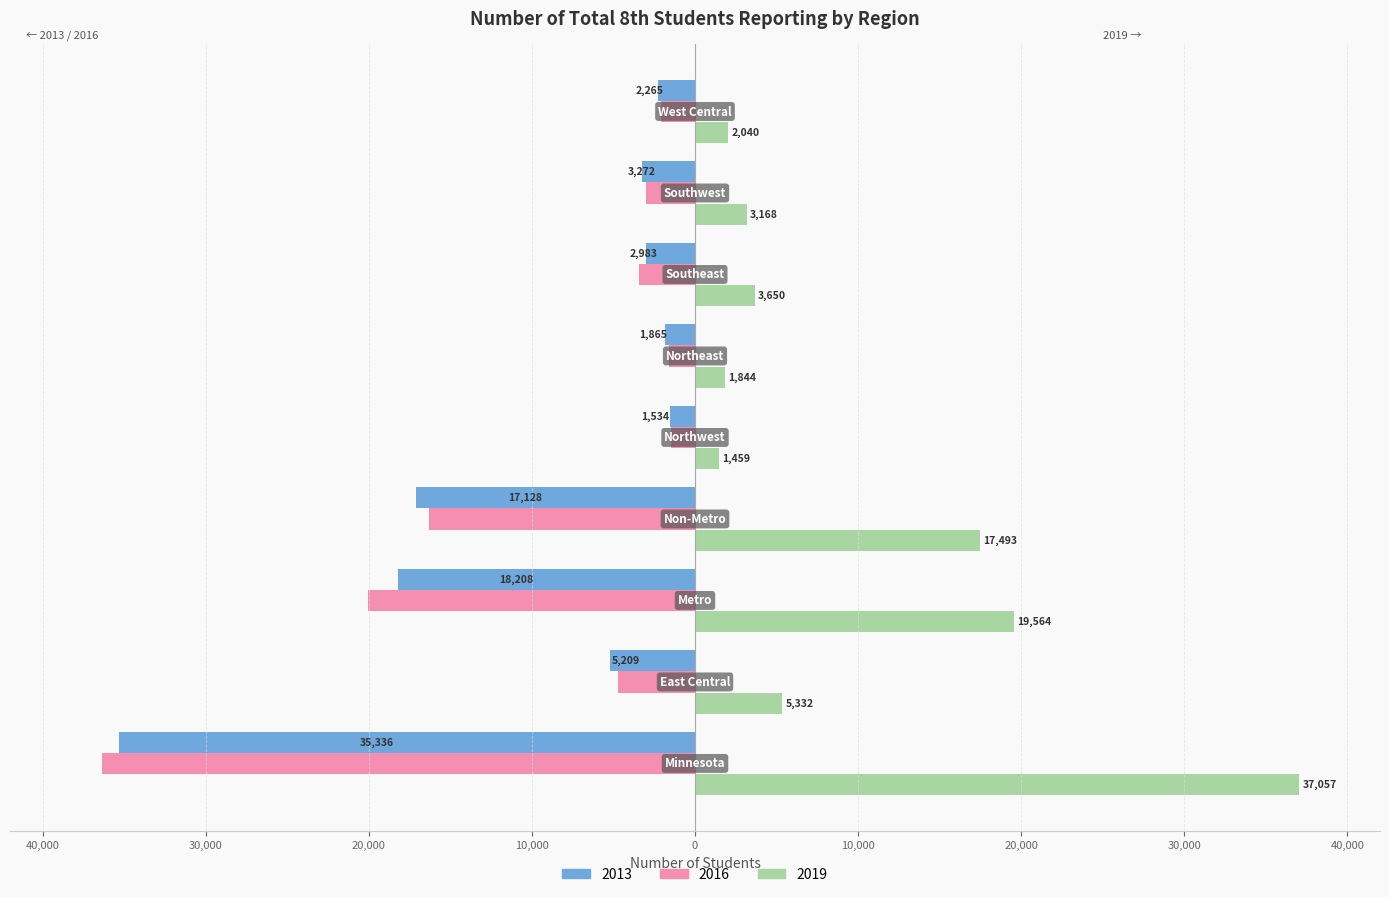

What are all the series names shown in the legend?

2013, 2016, 2019